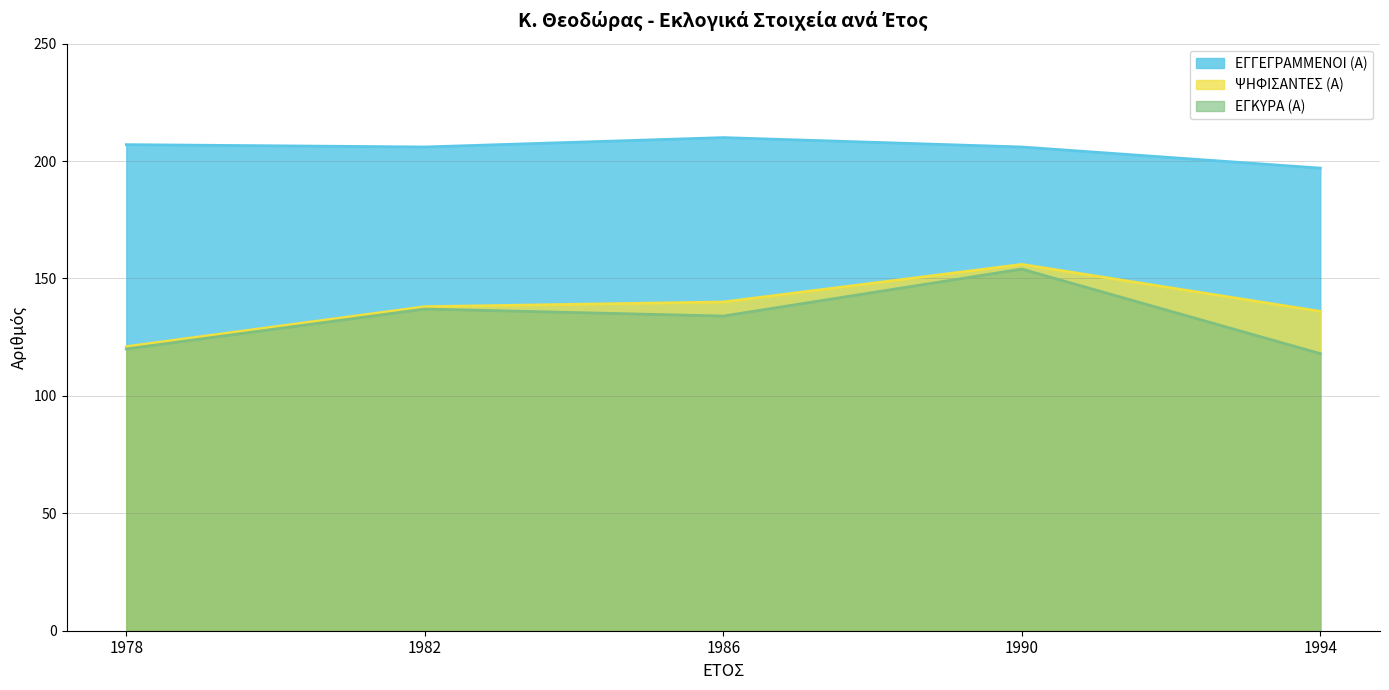

Reading right to left, extract all data points from this chart.

ΕΓΓΕΓΡΑΜΜΕΝΟΙ (Α): 1994=197	1990=206	1986=210	1982=206	1978=207
ΨΗΦΙΣΑΝΤΕΣ (Α): 1994=136	1990=156	1986=140	1982=138	1978=121
ΕΓΚΥΡΑ (Α): 1994=118	1990=154	1986=134	1982=137	1978=120